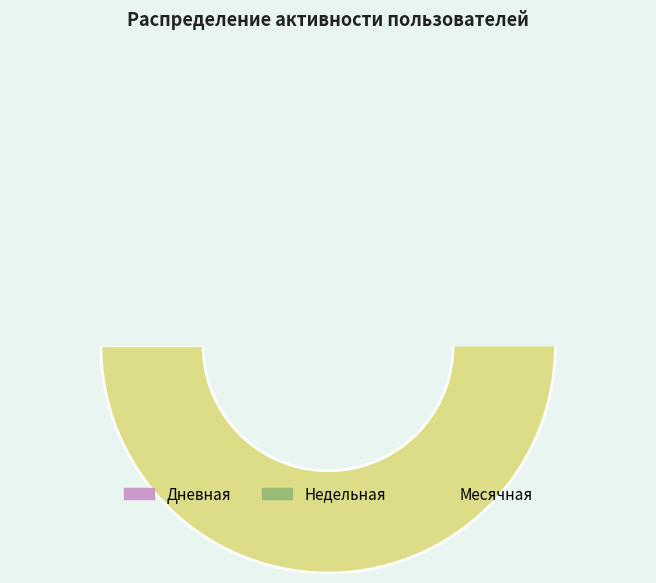

Which series has the largest range (max minus min)?

Месячная